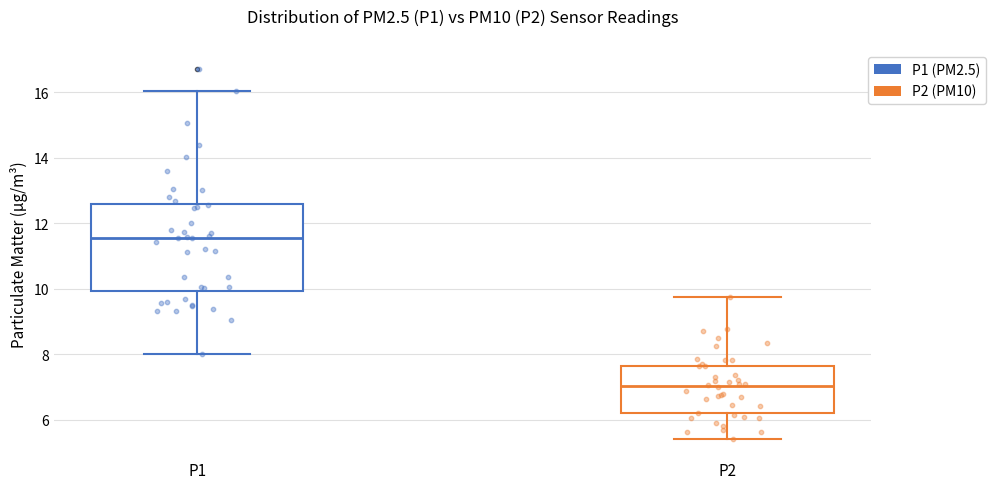

Reading left to right, read every box against the y-axis: the position of its median line, the range the box covers, and the ends of its whiskers. The values are not printed on the chart, so give them approximately, as read against the axis.

P1: median 11.6, box 10.0 to 12.6, whiskers 8.0 to 16.0
P2: median 7.0, box 6.2 to 7.6, whiskers 5.4 to 9.8